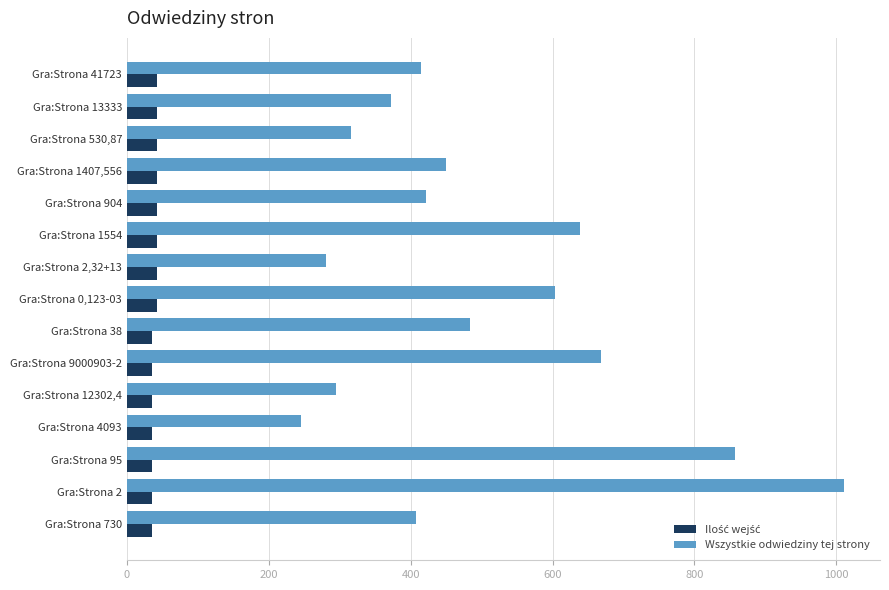

What is the difference between the second highest and second lowest values in the Wszystkie odwiedziny tej strony series?

576